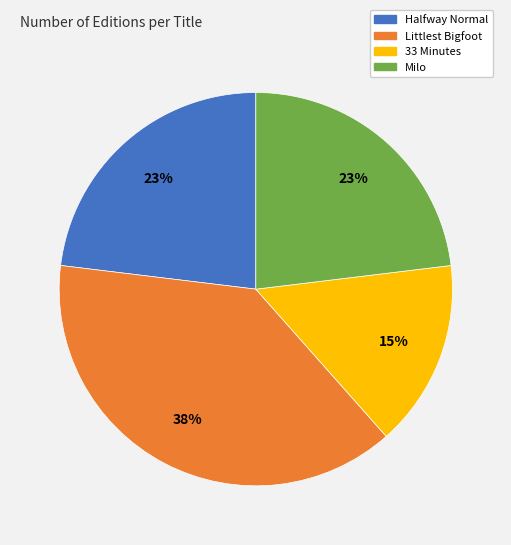

How many slices are in this pie chart?

4